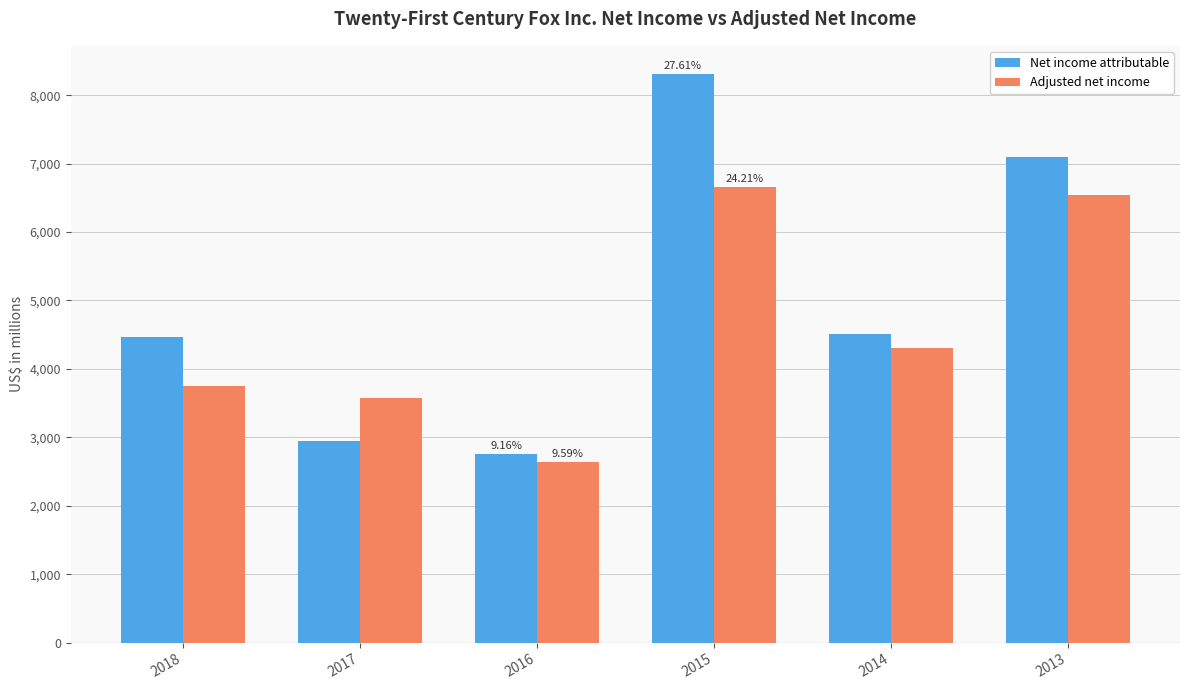

What value does the Adjusted net income series have at 2015, to the nearest 100?

6700